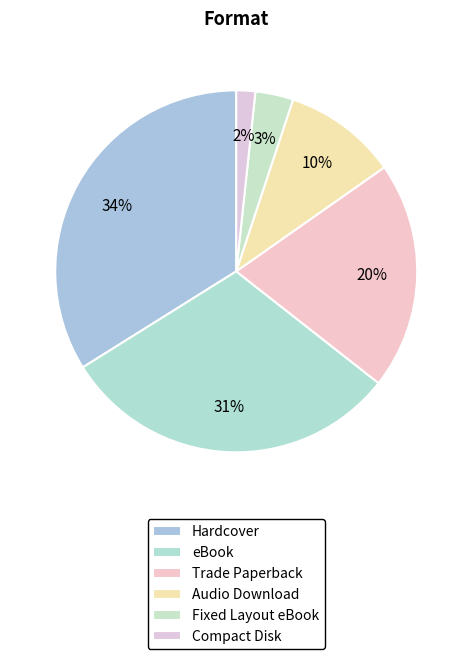

What percentage is the Audio Download slice, to the nearest percent?

10%